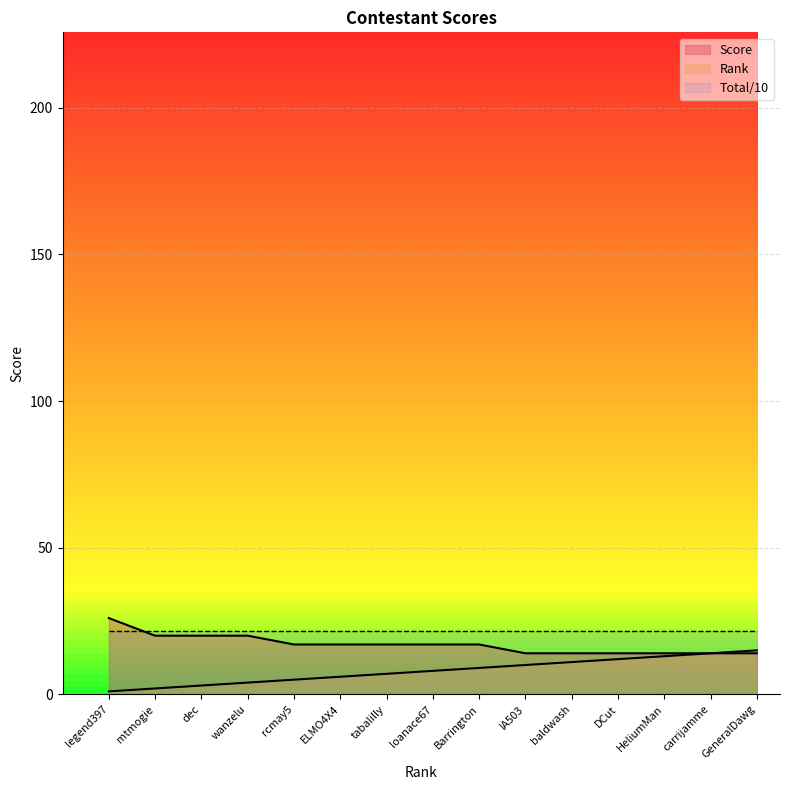

List the labels in order of Score value, largest first.

legend397, mtmogie, dec, wanzelu, rcmay5, ELMO4X4, tabalilly, loanace67, Barrington, IA503, baldwash, DCut, HeliumMan, carrijamme, GeneralDawg